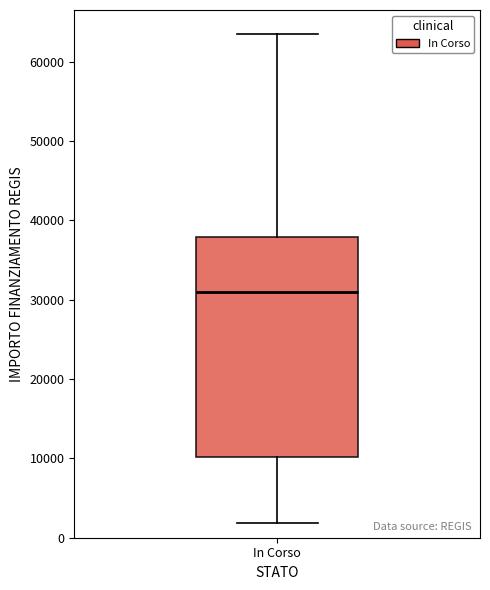

Transcribe this box plot: give where the median line is, the range the box spans, and where the two whiskers end, as read against the y-axis. The values are not printed on the chart, so give them approximately, as read against the axis.

median 31000, box 10000 to 38000, whiskers 2000 to 63000